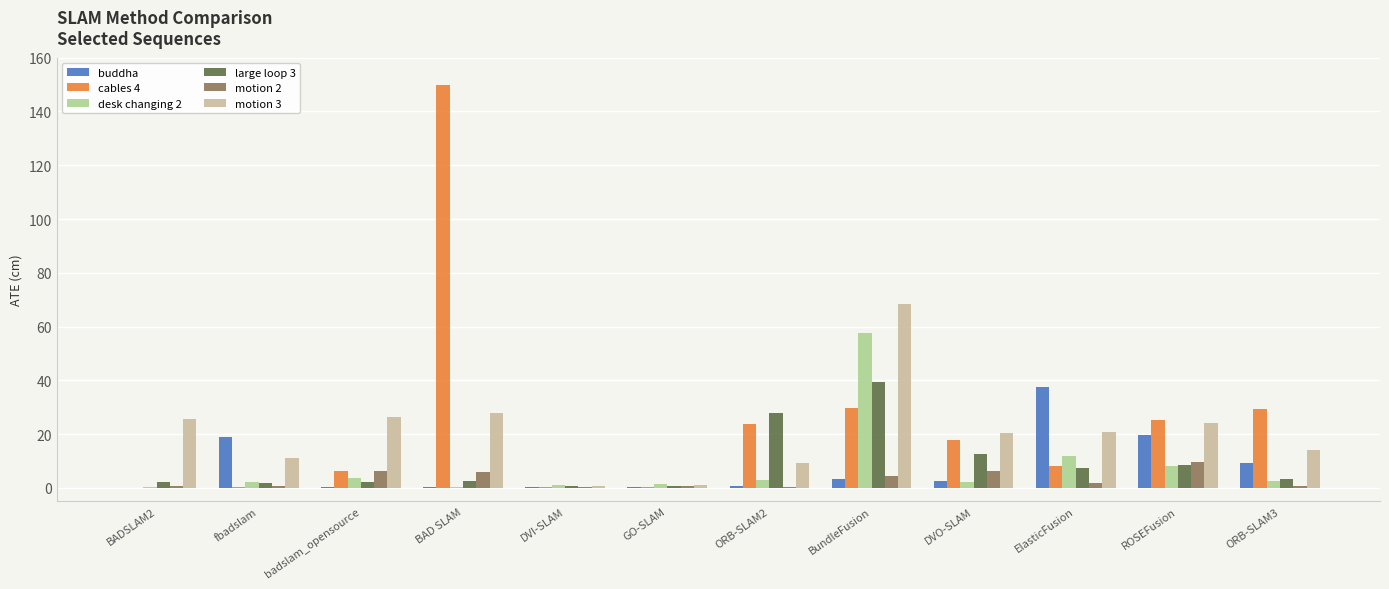

What is the sum of all large loop 3 values?

109.0